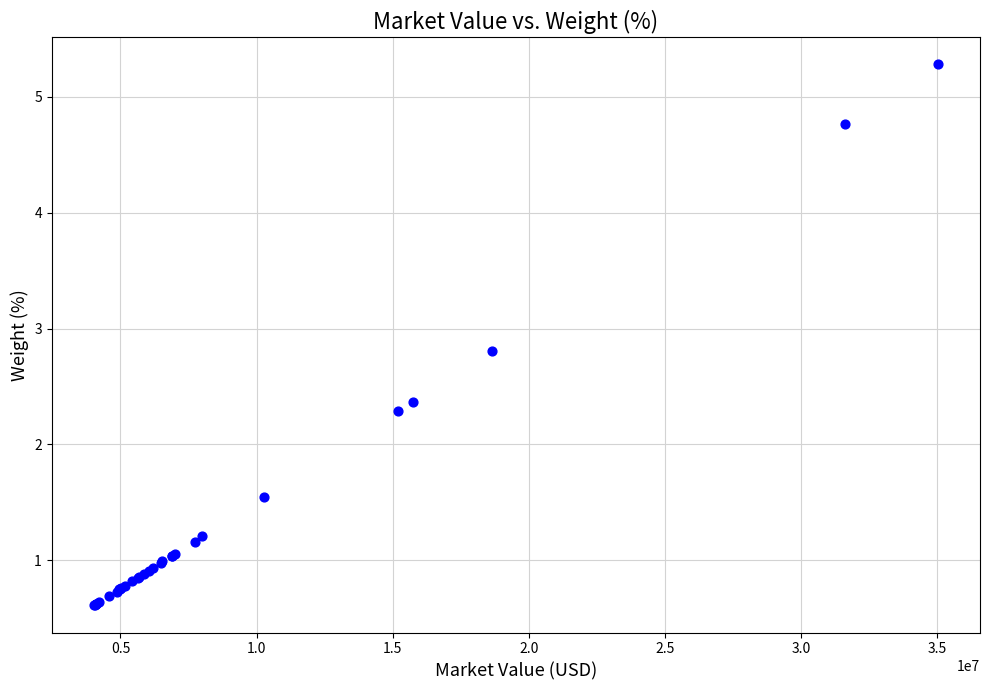

What Y value in the scatter plot is closest to 2?

2.3